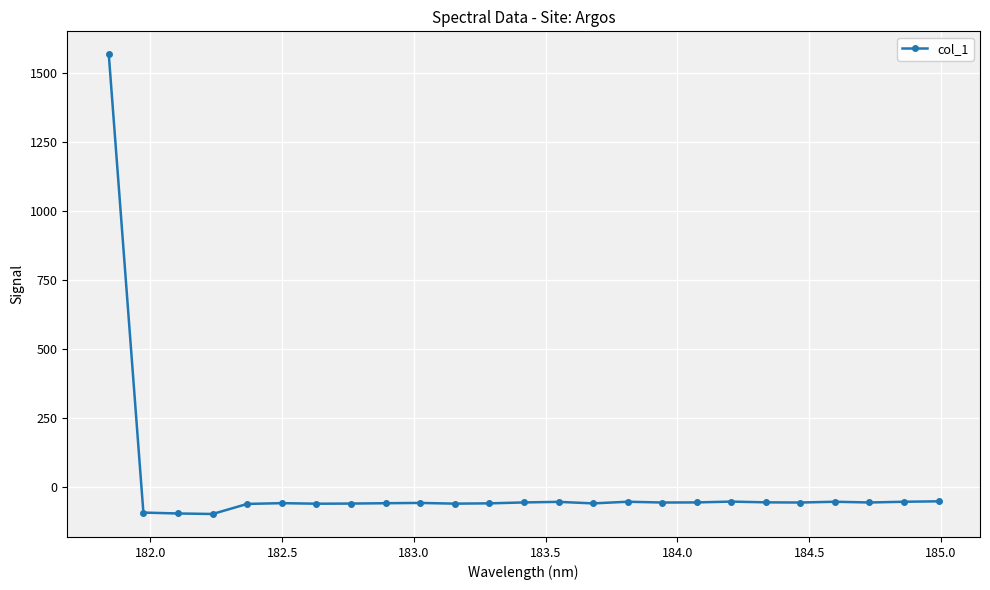

What is the maximum value shown in the chart?

1569.0